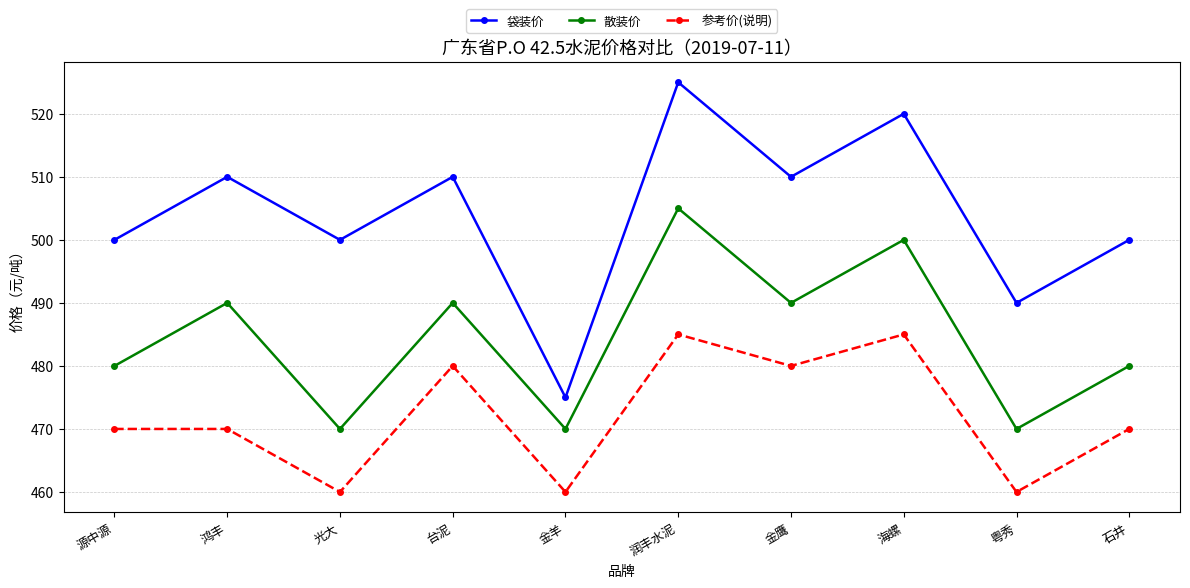

Rank the series by their maximum value, from lowest to highest.

参考价(说明), 散装价, 袋装价